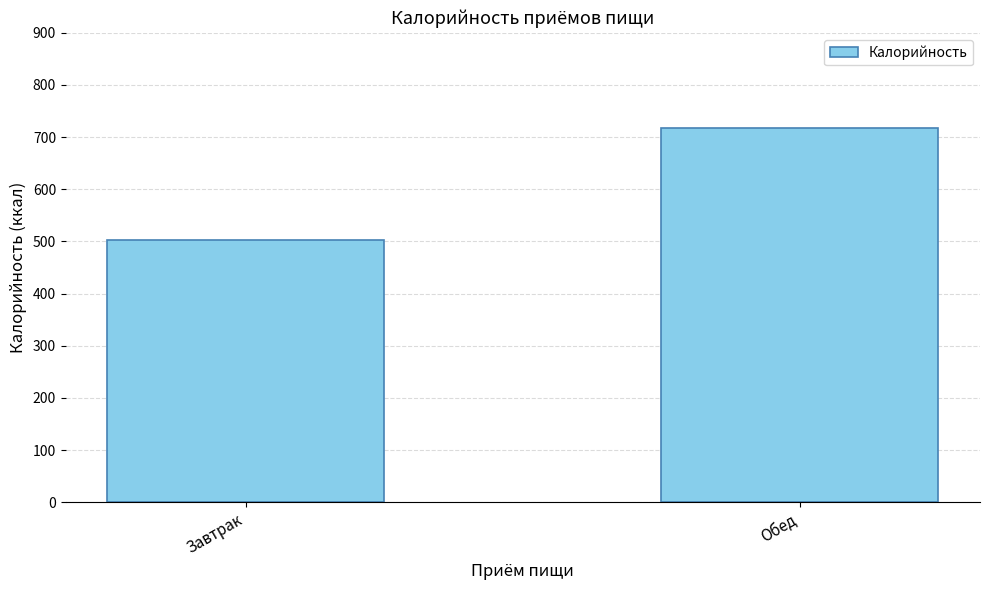

List the labels in order of value, smallest first.

Завтрак, Обед